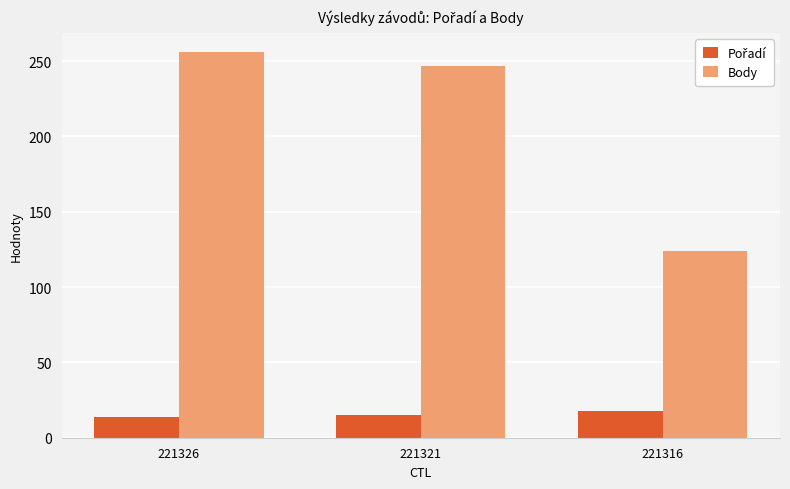

The Body series shows 170 at 221316. True or false?

False